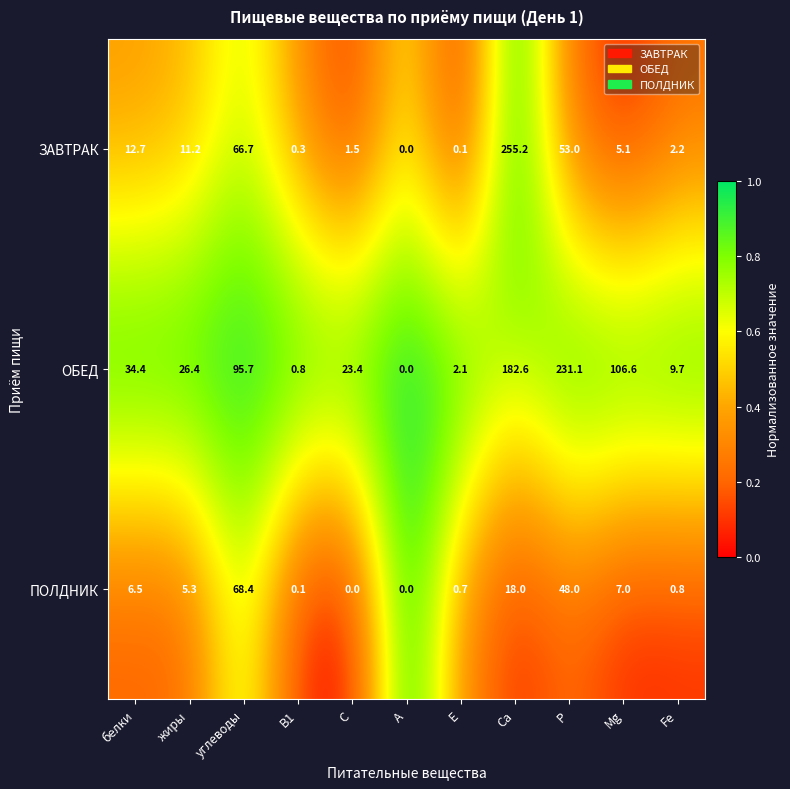

Which category has the highest value across all series?

Ca